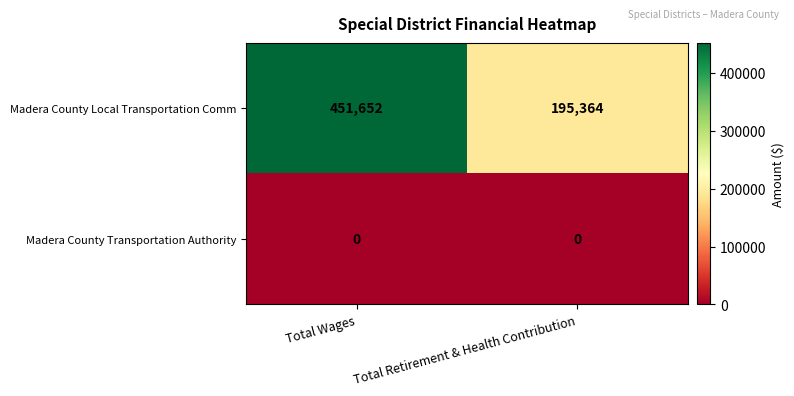

What is the greatest value displayed?

451652